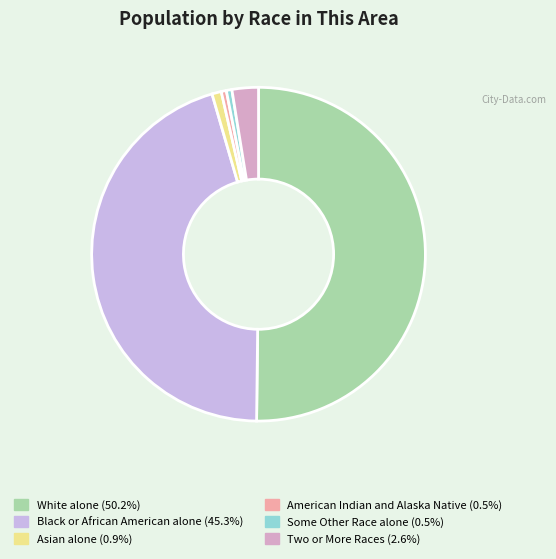

How many segments does this pie chart have?

6